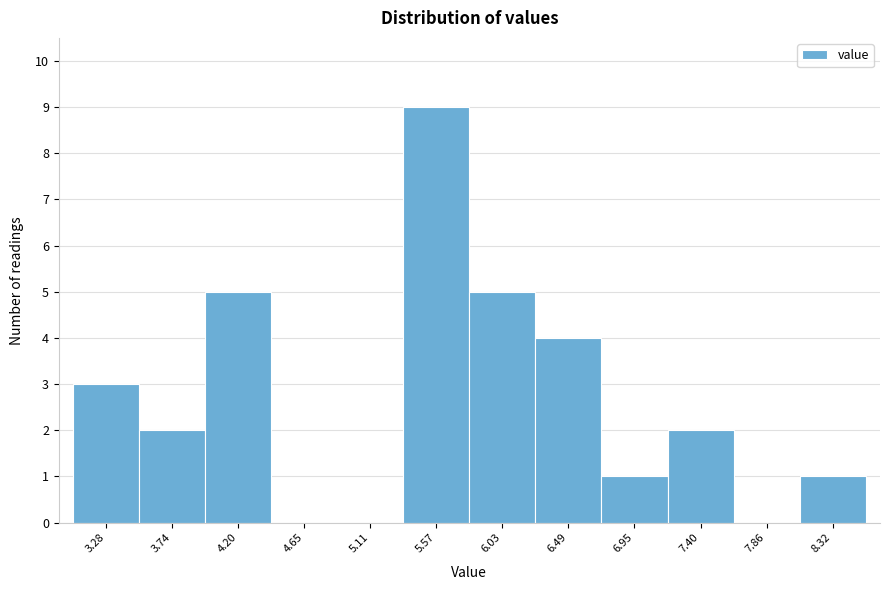

Reading left to right, transcribe this chart: for each bar, give the range it covers on the x-axis and its height. Neither the bar edges nor the heights are printed on the chart, so give them approximately, as read against the axes.

3.05 to 3.50: 3
3.50 to 3.95: 2
3.95 to 4.45: 5
4.45 to 4.90: 0
4.90 to 5.35: 0
5.35 to 5.80: 9
5.80 to 6.25: 5
6.25 to 6.70: 4
6.70 to 7.20: 1
7.20 to 7.65: 2
7.65 to 8.10: 0
8.10 to 8.55: 1